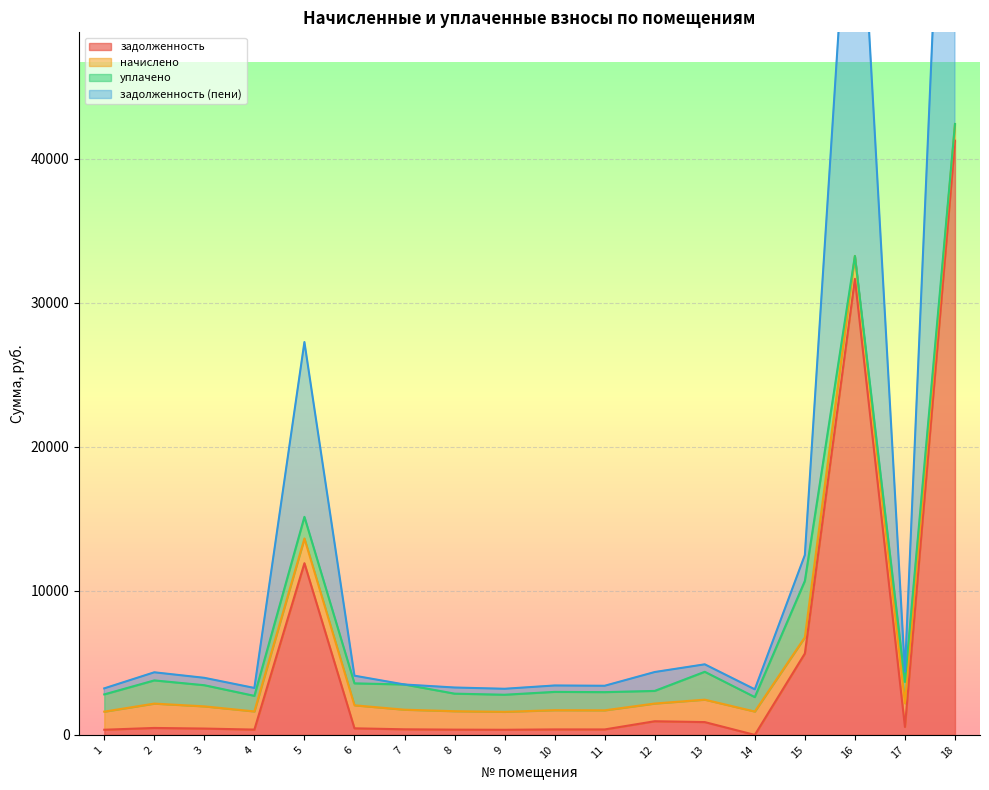

Is it true that задолженность (пени) equals 3163.8 at 14?

True